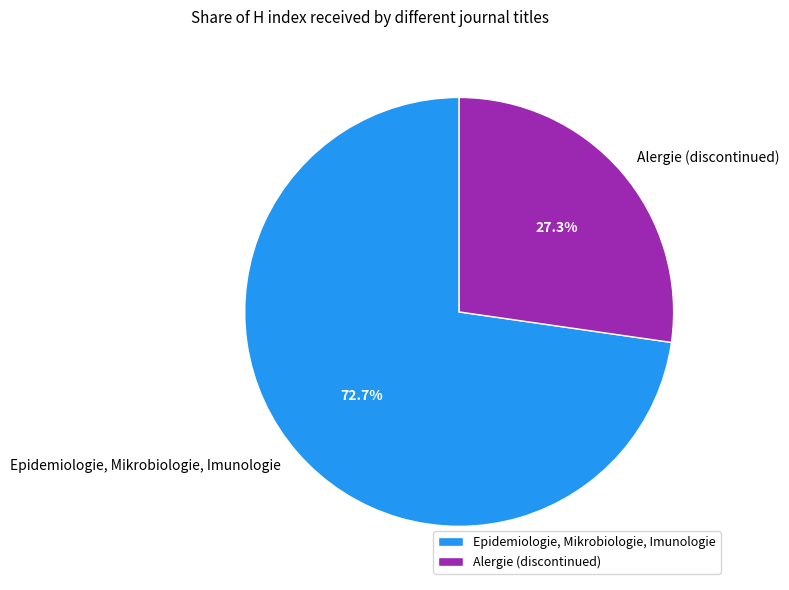

To the nearest percent, what is the difference between the largest and smallest slice percentages?

45%